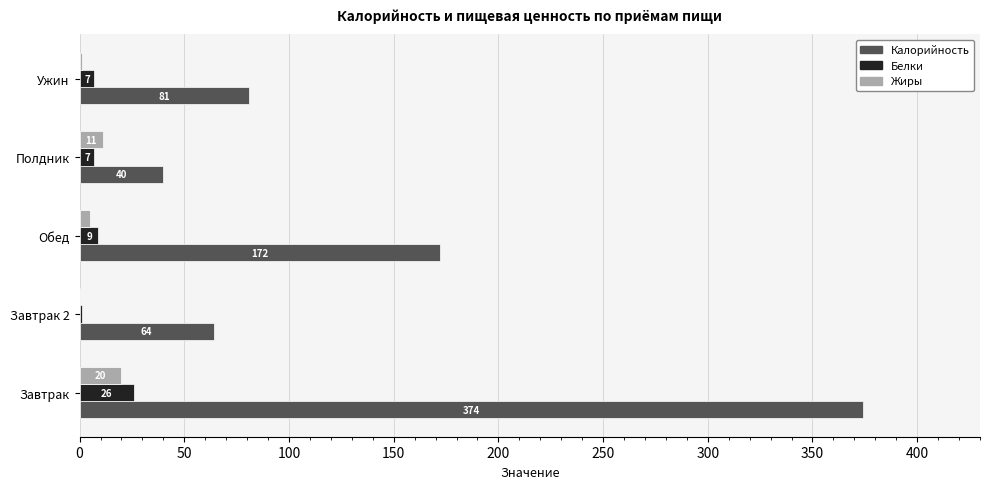

What is the maximum value shown in the chart?

374